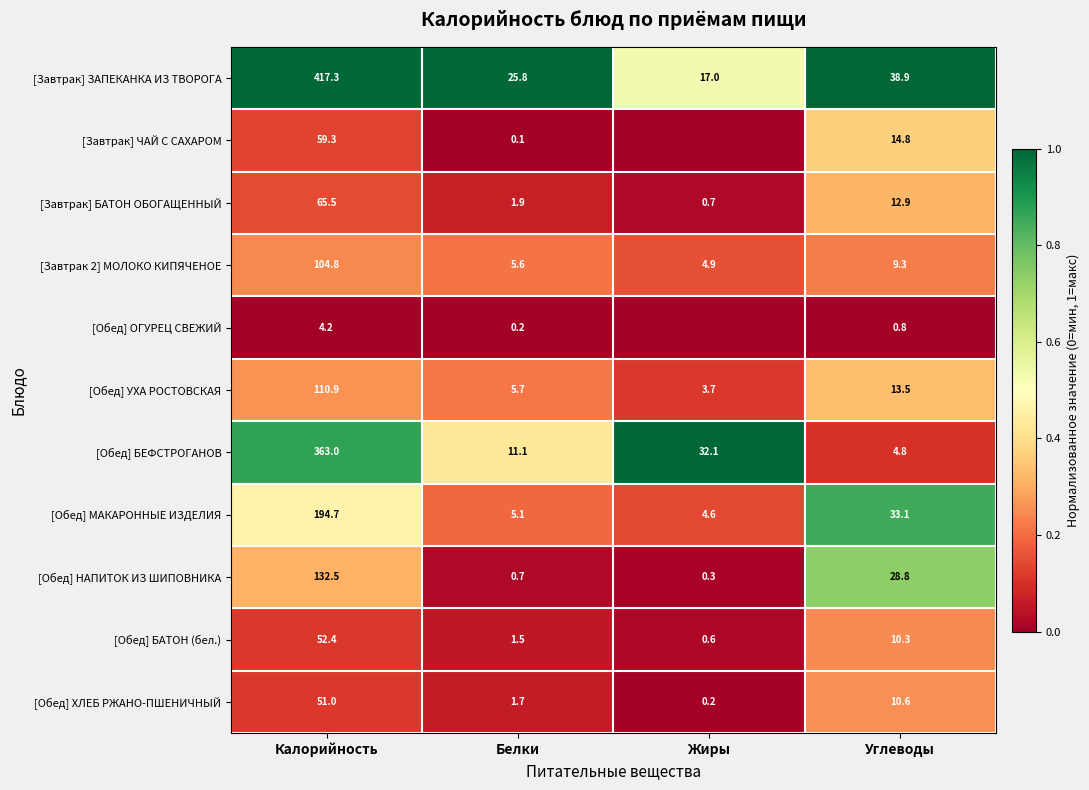

Is it true that [Обед] МАКАРОННЫЕ ИЗДЕЛИЯ equals 0.2 at Калорийность?

False